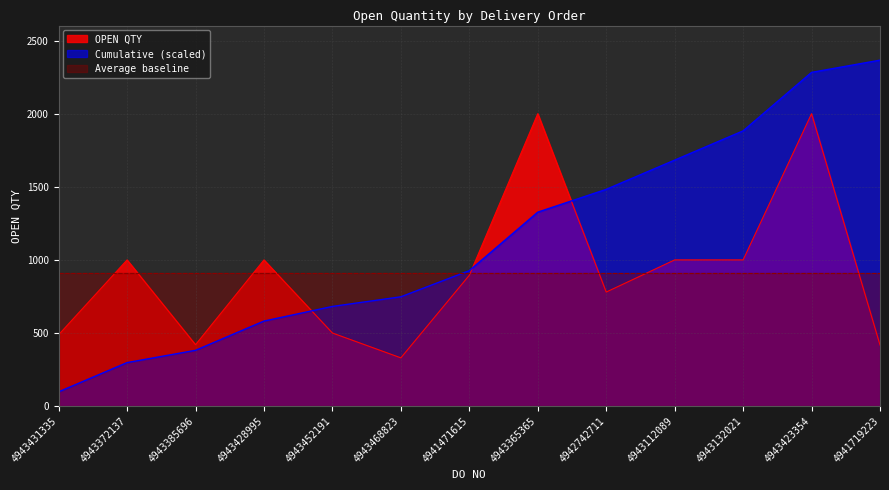

True or false: the data has more than 0 interior local peaks.

True